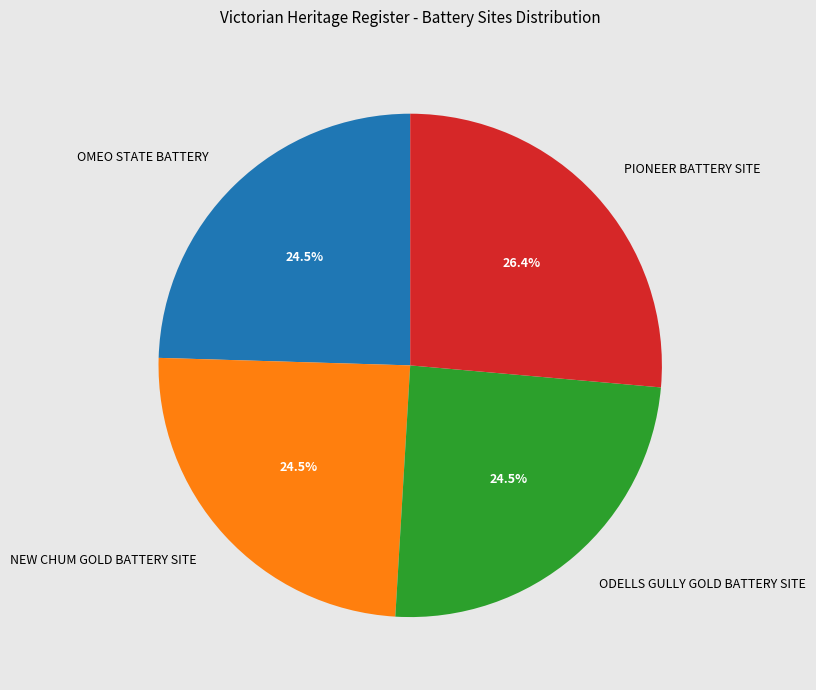

What percentage is NOT represented by ODELLS GULLY GOLD BATTERY SITE?

75.5%